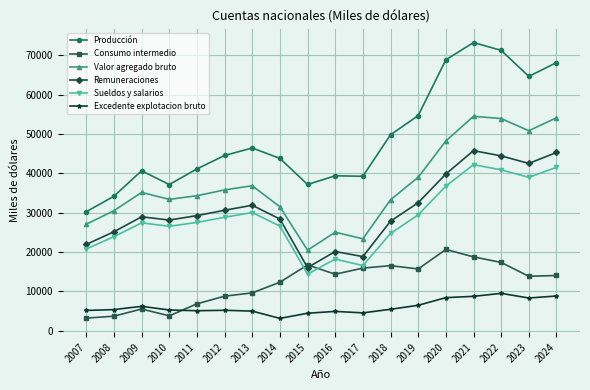

Which series has the largest range (max minus min)?

Producción